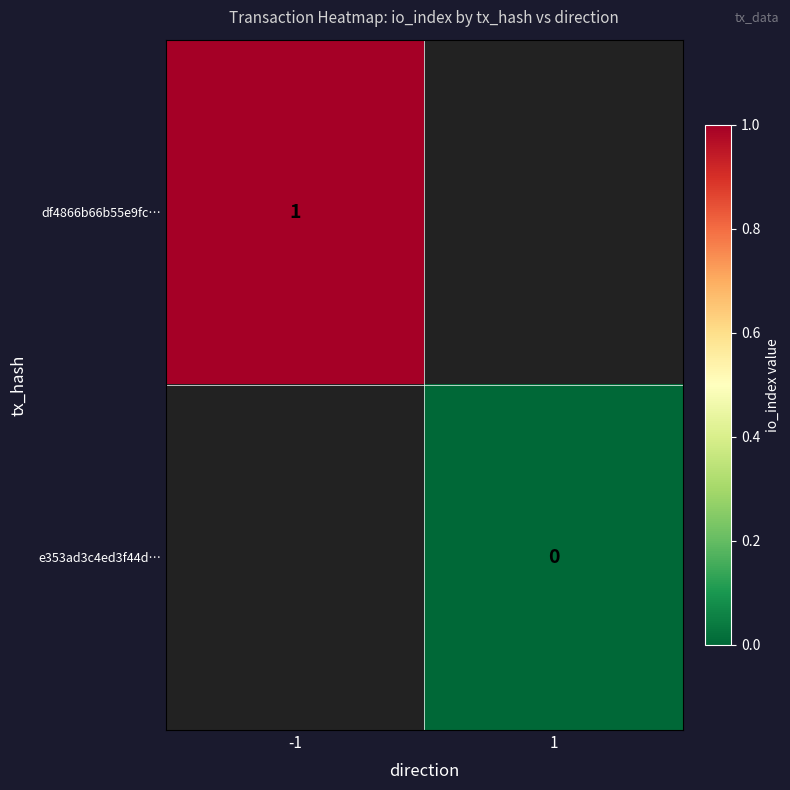

Which series has the largest range (max minus min)?

df4866b66b55e9fc…